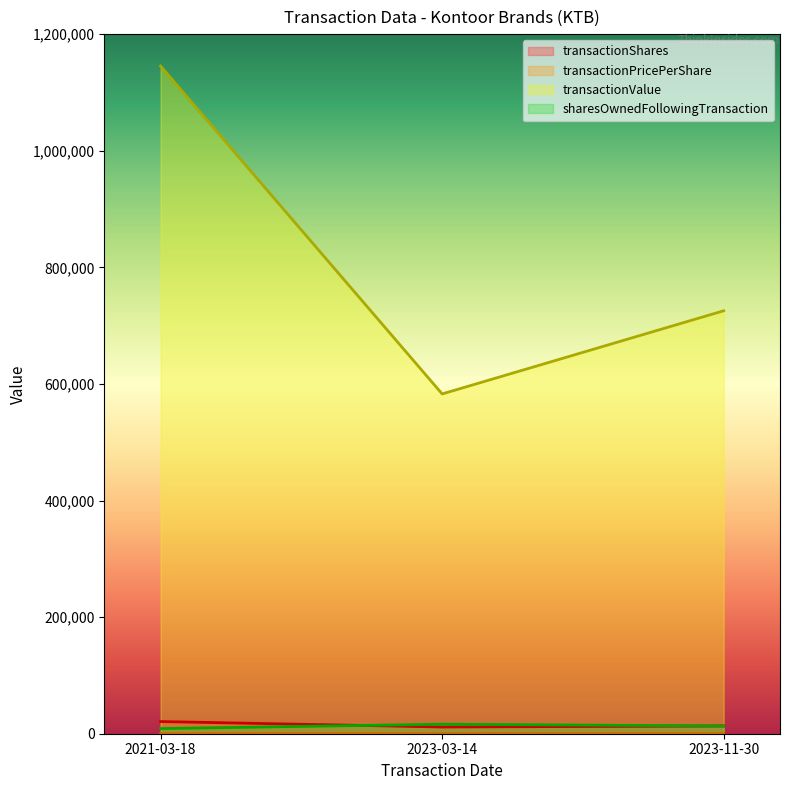

What is the label of the 3rd point from the left?

2023-11-30